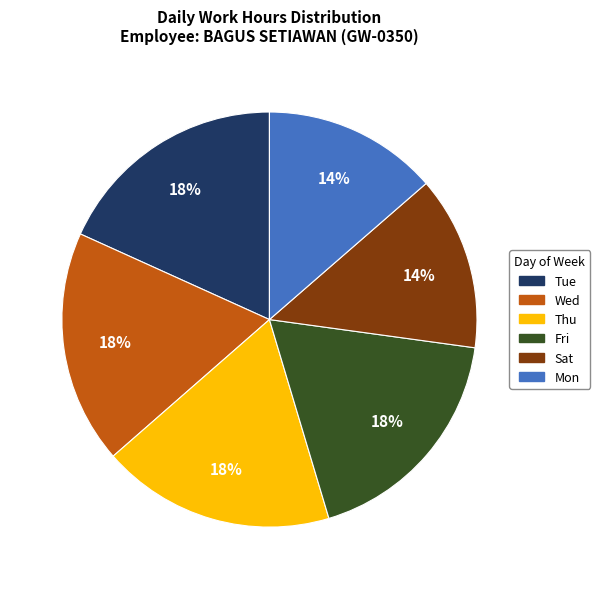

Is there any slice that represents more than half of the pie?

No